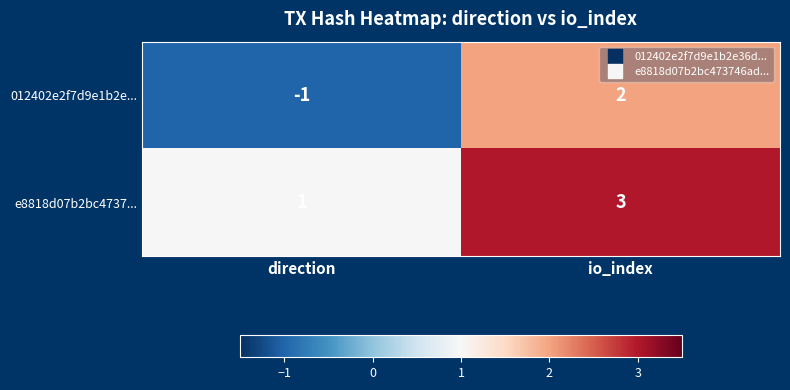

True or false: e8818d07b2bc4737... has a value of 0 at direction.

False